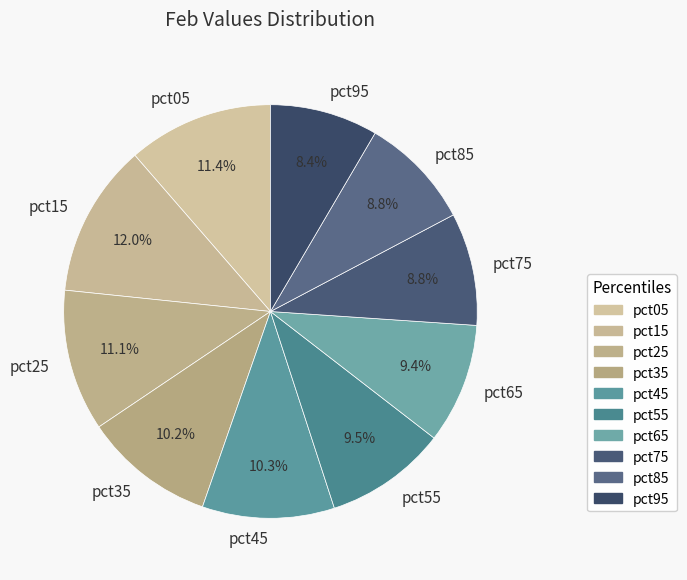

Is the sum of pct25 and pct65 greater than half?

No